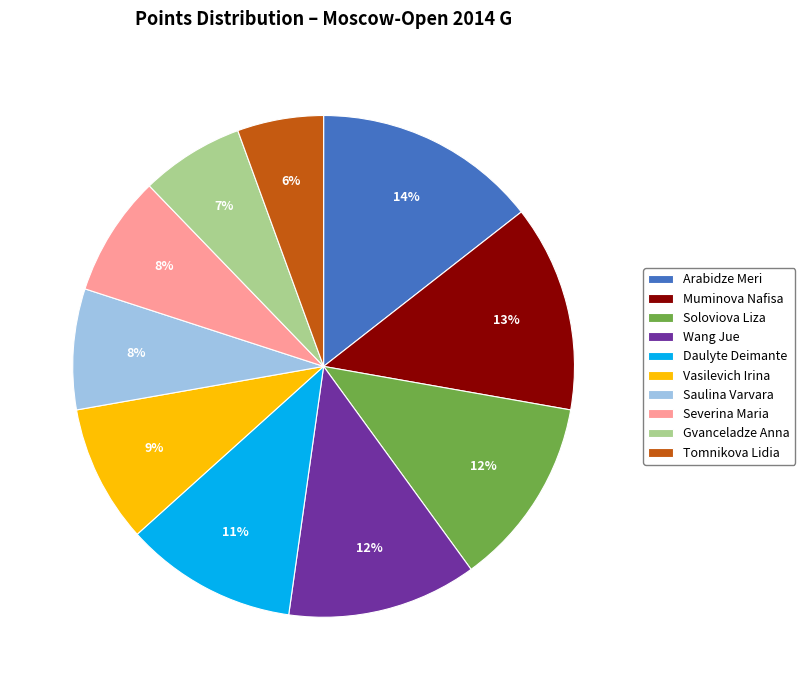

To the nearest percent, what is the average slice percentage?

10%